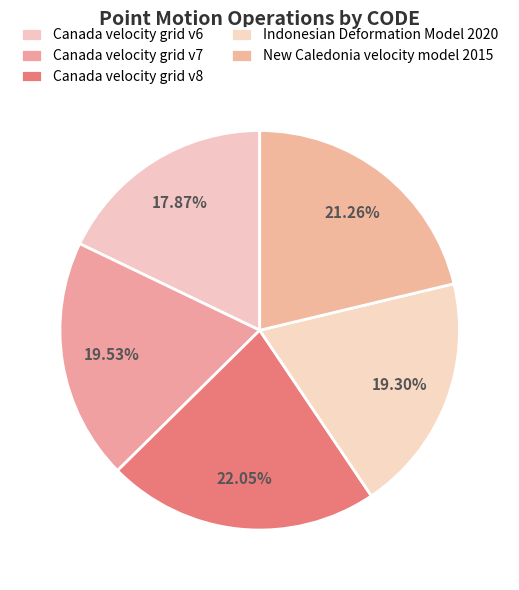

Which slice is the smallest?

Canada velocity grid v6